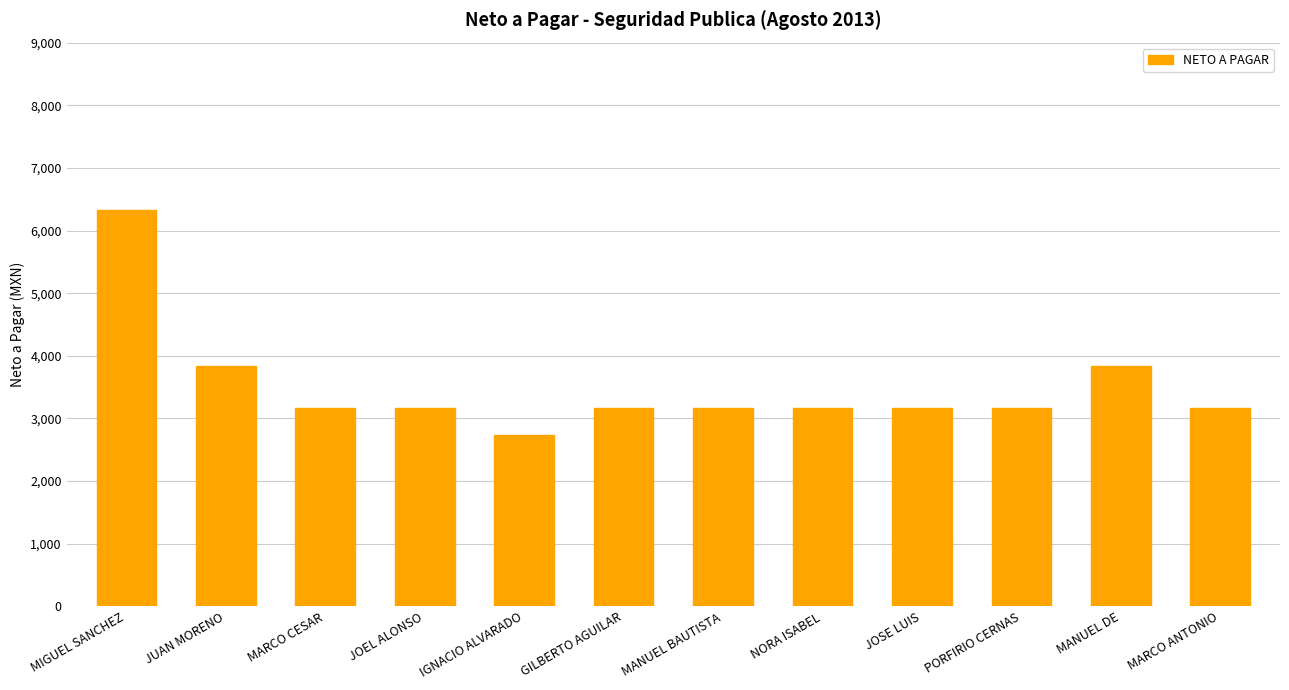

What is the minimum value shown in the chart?

2739.0